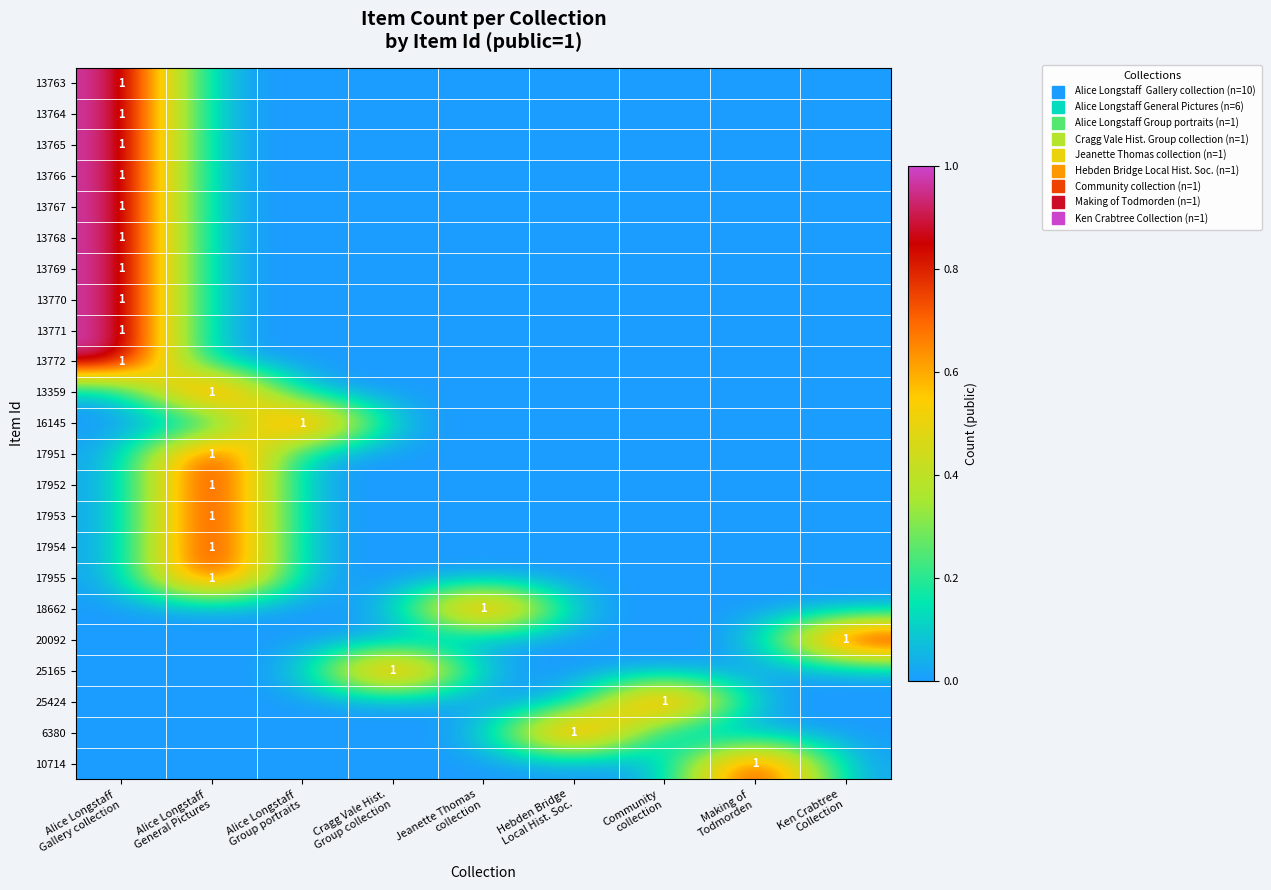

Is the value of 17952 at Cragg Vale Hist. Group collection greater than the value of 17953 at Cragg Vale Hist. Group collection?

No